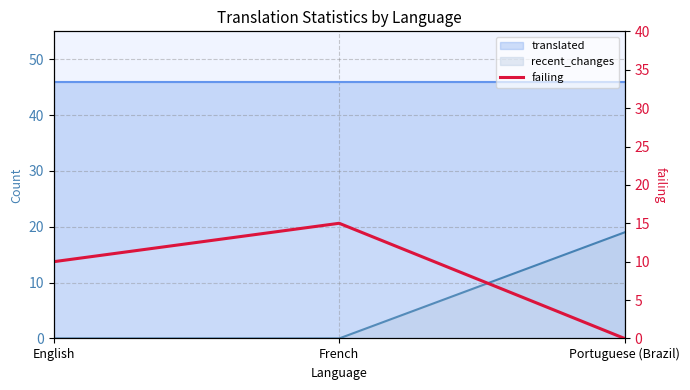

Is it true that the value at French is 25?

False